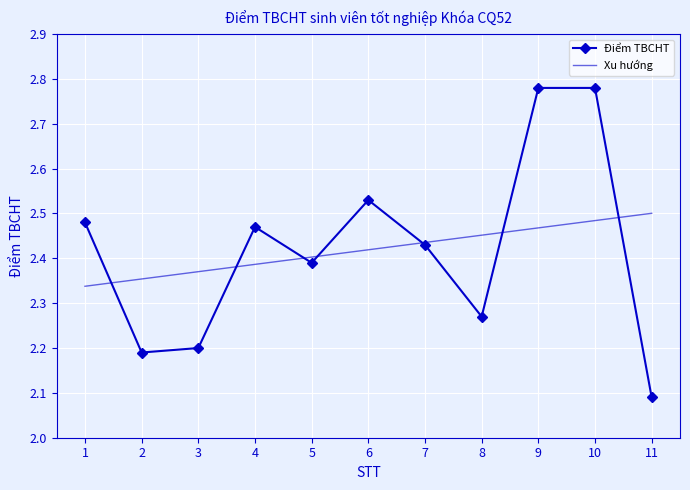

What are all the series names shown in the legend?

Điểm TBCHT, Xu hướng